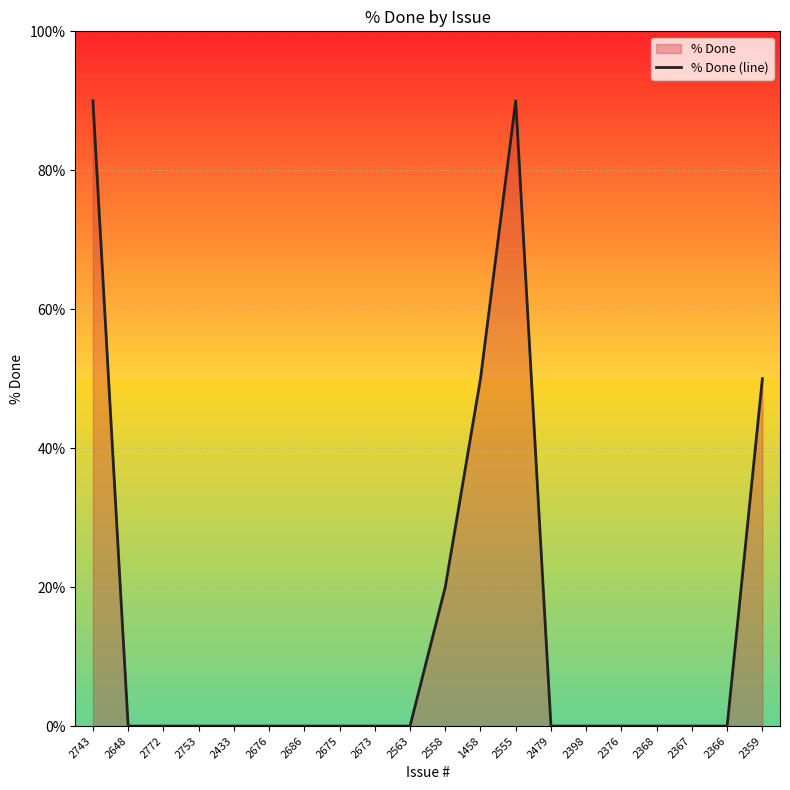

How many lines are shown in the chart?

1